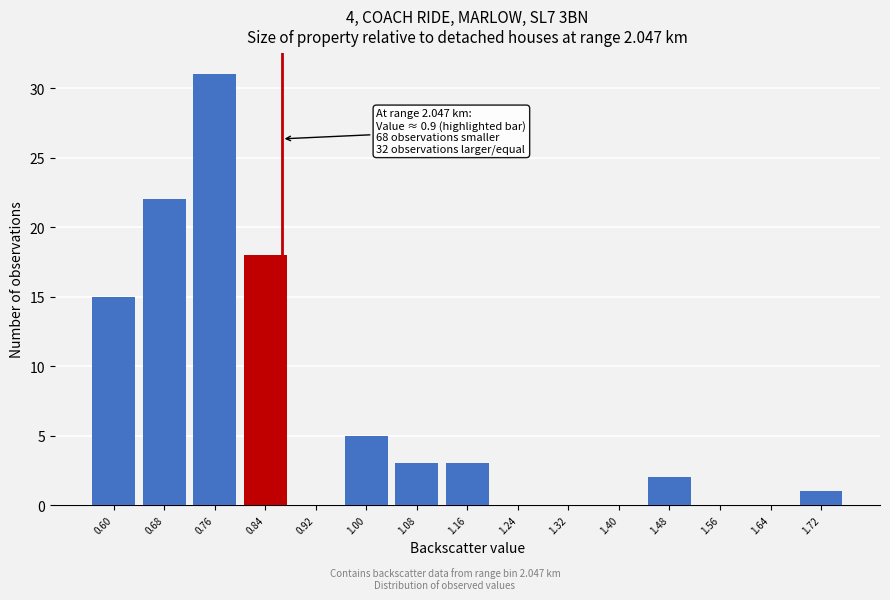

Reading left to right, what are all the values shown in this chart?

0.60=15	0.68=22	0.76=31	0.84=18	0.92=0	1.00=5	1.08=3	1.16=3	1.24=0	1.32=0	1.40=0	1.48=2	1.56=0	1.64=0	1.72=1